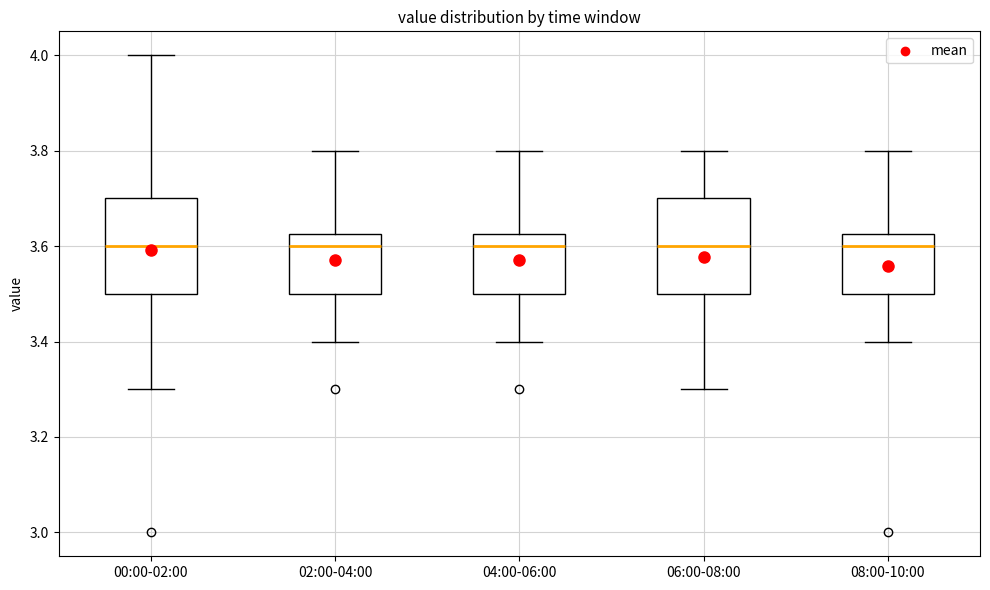

Reading left to right, transcribe this box plot: for each box, give where its median line is, the range the box spans, and where its two whiskers end, as read against the y-axis. The values are not printed on the chart, so give them approximately, as read against the axis.

00:00-02:00: median 3.60, box 3.50 to 3.70, whiskers 3.30 to 4.00
02:00-04:00: median 3.60, box 3.50 to 3.62, whiskers 3.40 to 3.80
04:00-06:00: median 3.60, box 3.50 to 3.62, whiskers 3.40 to 3.80
06:00-08:00: median 3.60, box 3.50 to 3.70, whiskers 3.30 to 3.80
08:00-10:00: median 3.60, box 3.50 to 3.62, whiskers 3.40 to 3.80